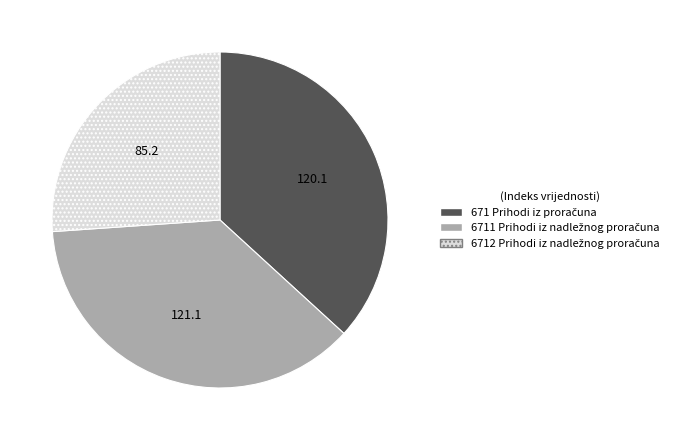

Does any single category account for the majority?

No